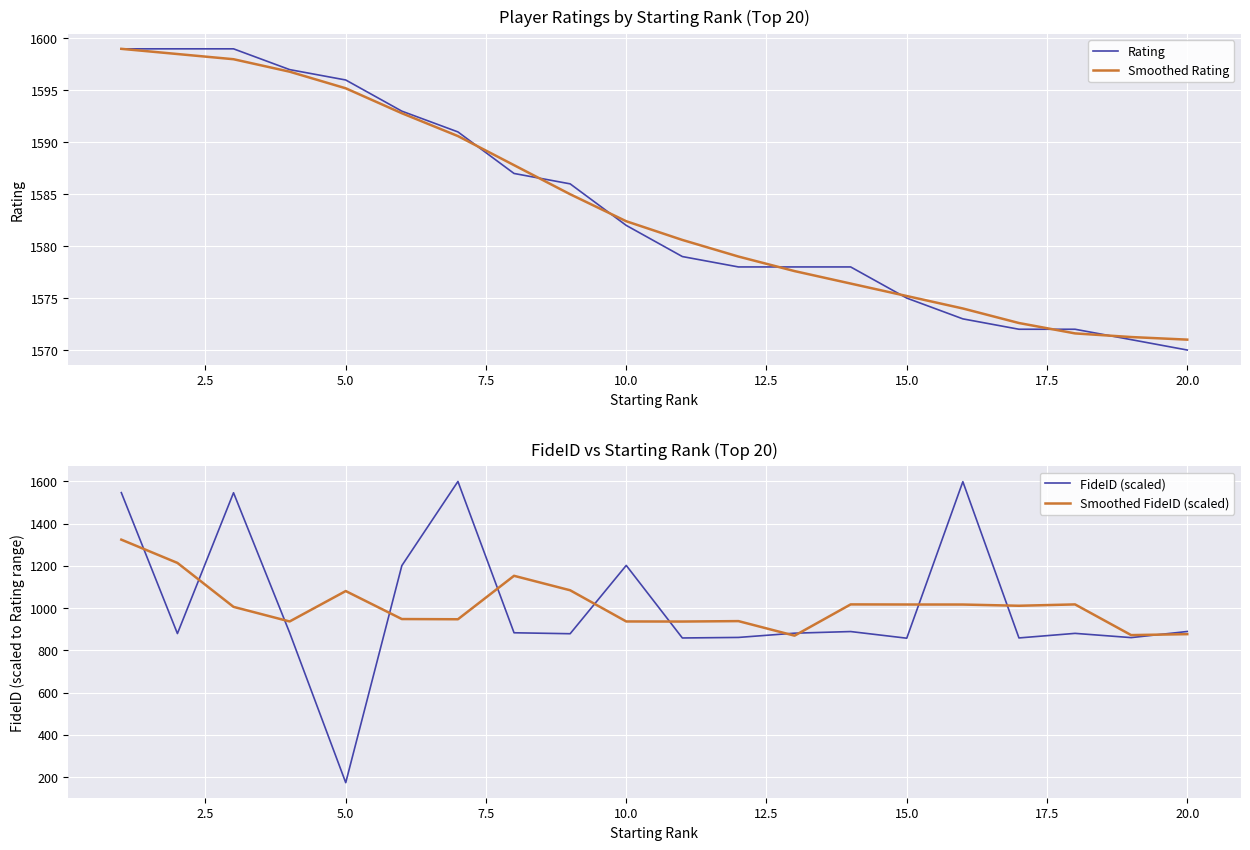

True or false: Smoothed Rating and Smoothed FideID (scaled) intersect in this chart.

False